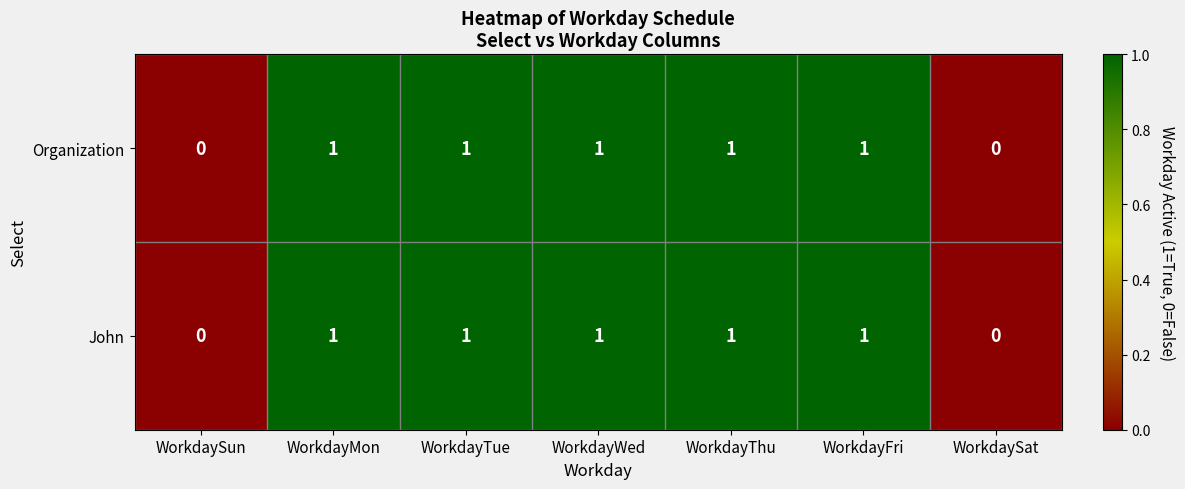

What is the sum of all John values?

5